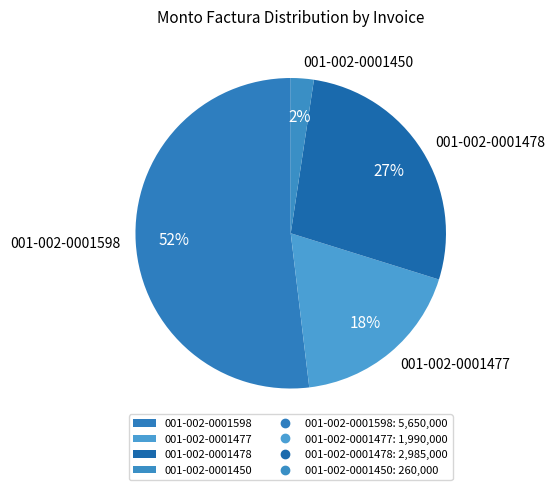

Which category has the biggest portion of the pie?

001-002-0001598